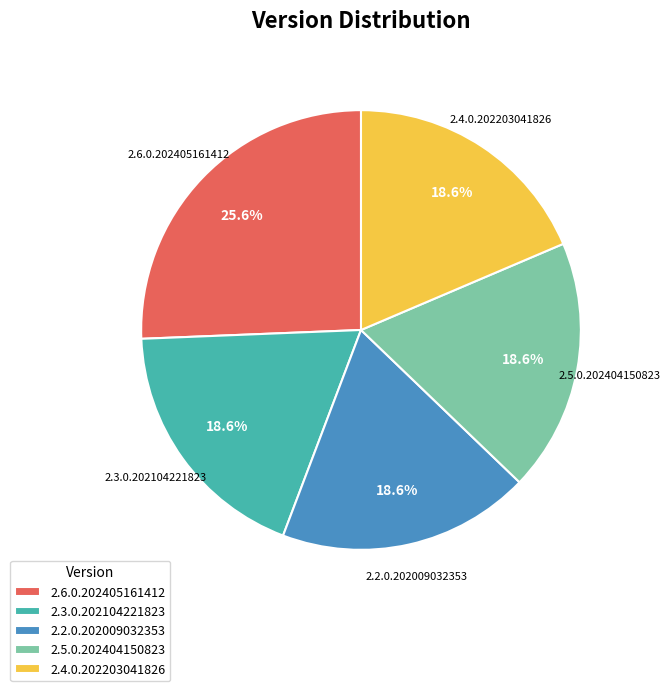

Between 2.6.0.202405161412 and 2.2.0.202009032353, which is larger?

2.6.0.202405161412